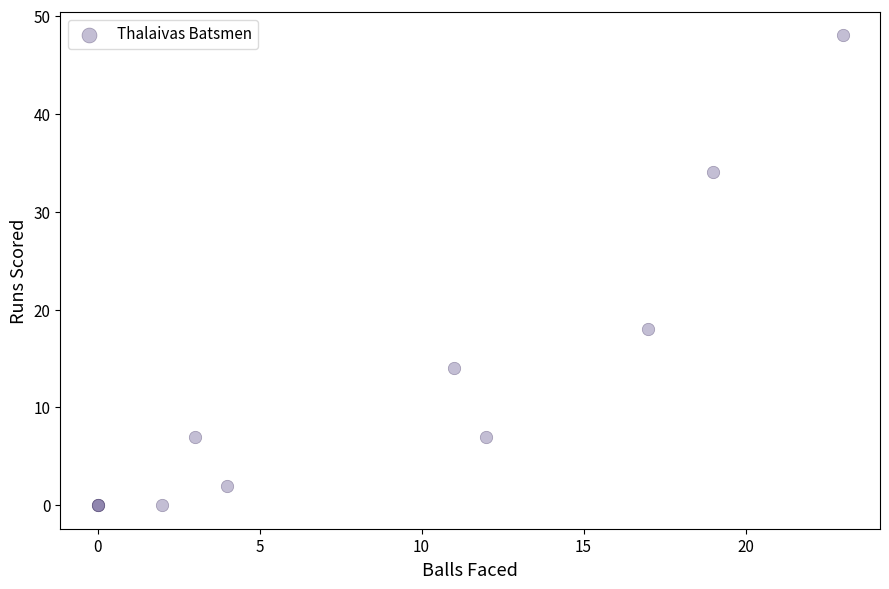

What Y value in the scatter plot is closest to 24?

18